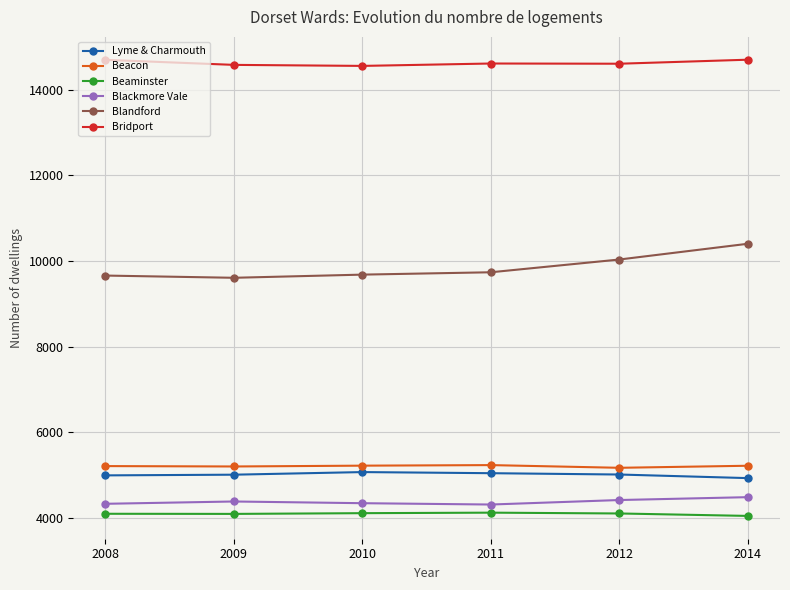

True or false: Beacon has a value of 1500 at 2010.

False